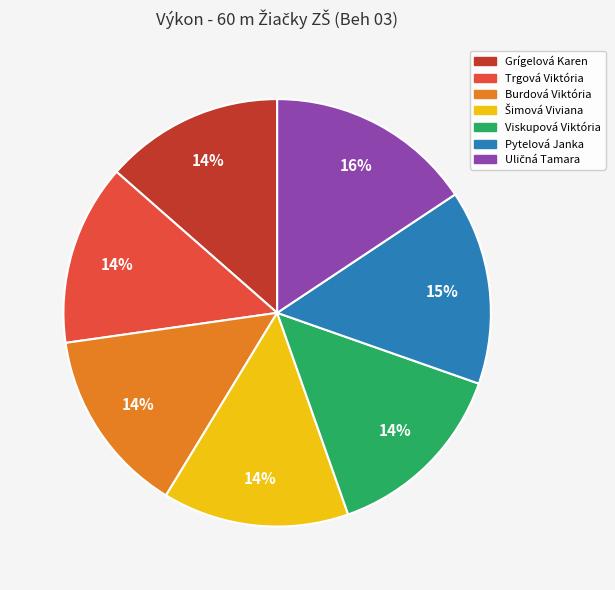

How many slices are in this pie chart?

7